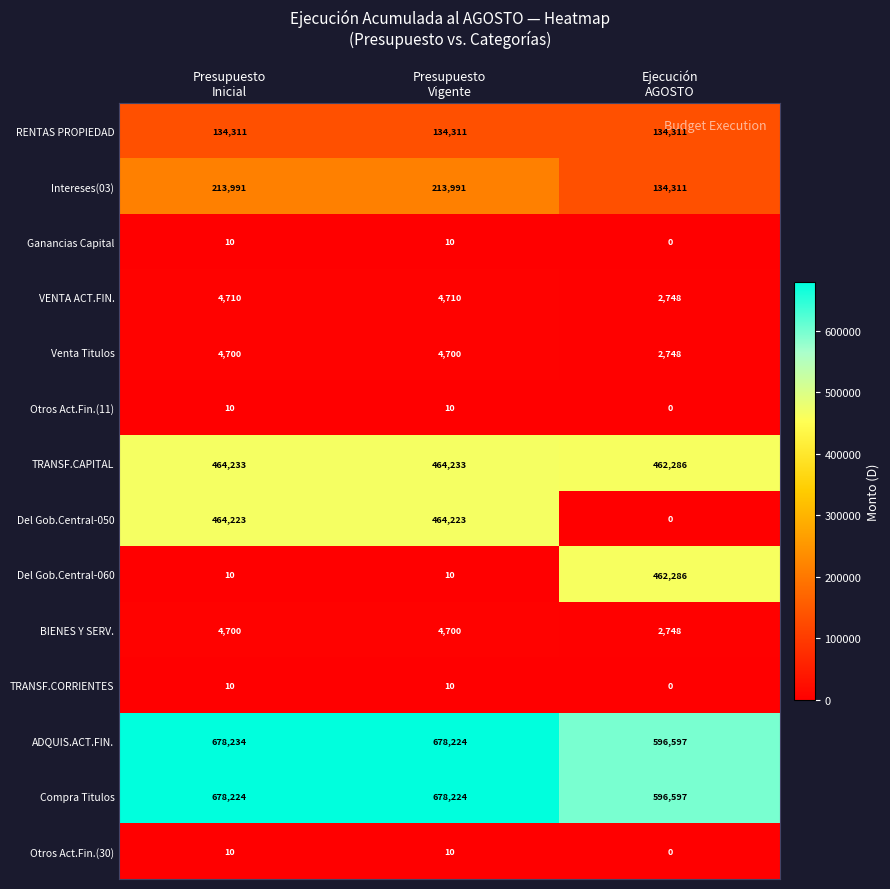

What is the sum of all Otros Act.Fin.(30) values?

20